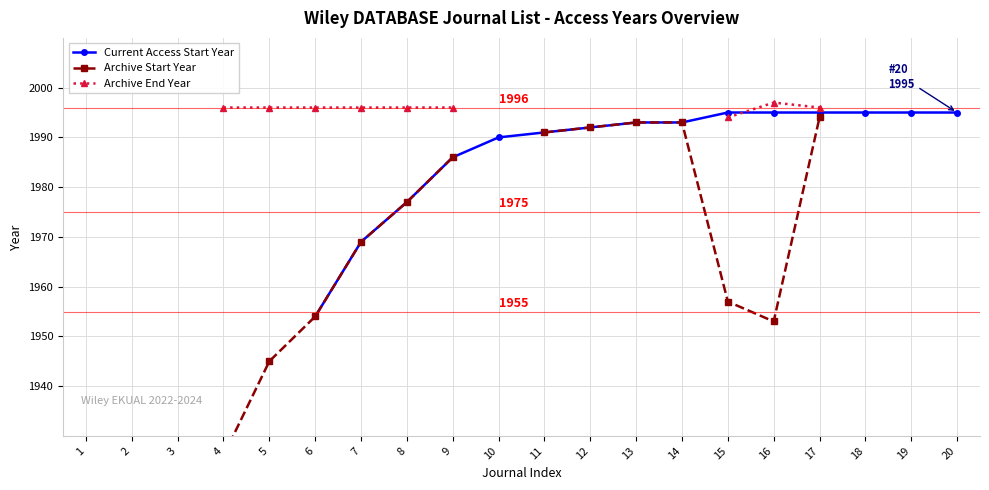

Does the chart have visible grid lines?

Yes